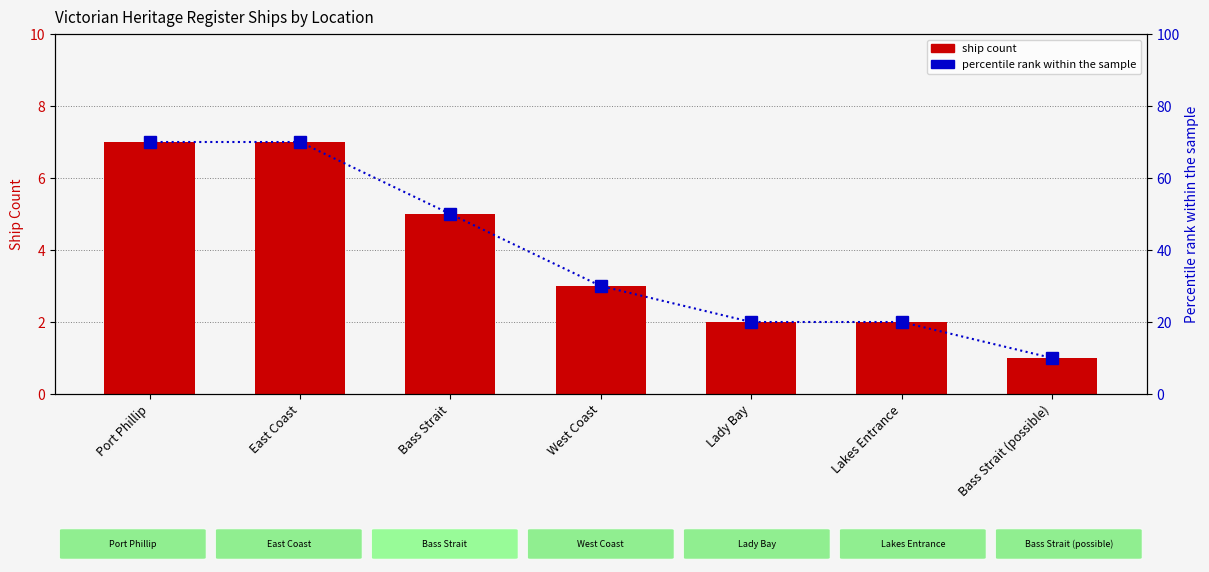

What is the label of the 6th bar from the right?

East Coast